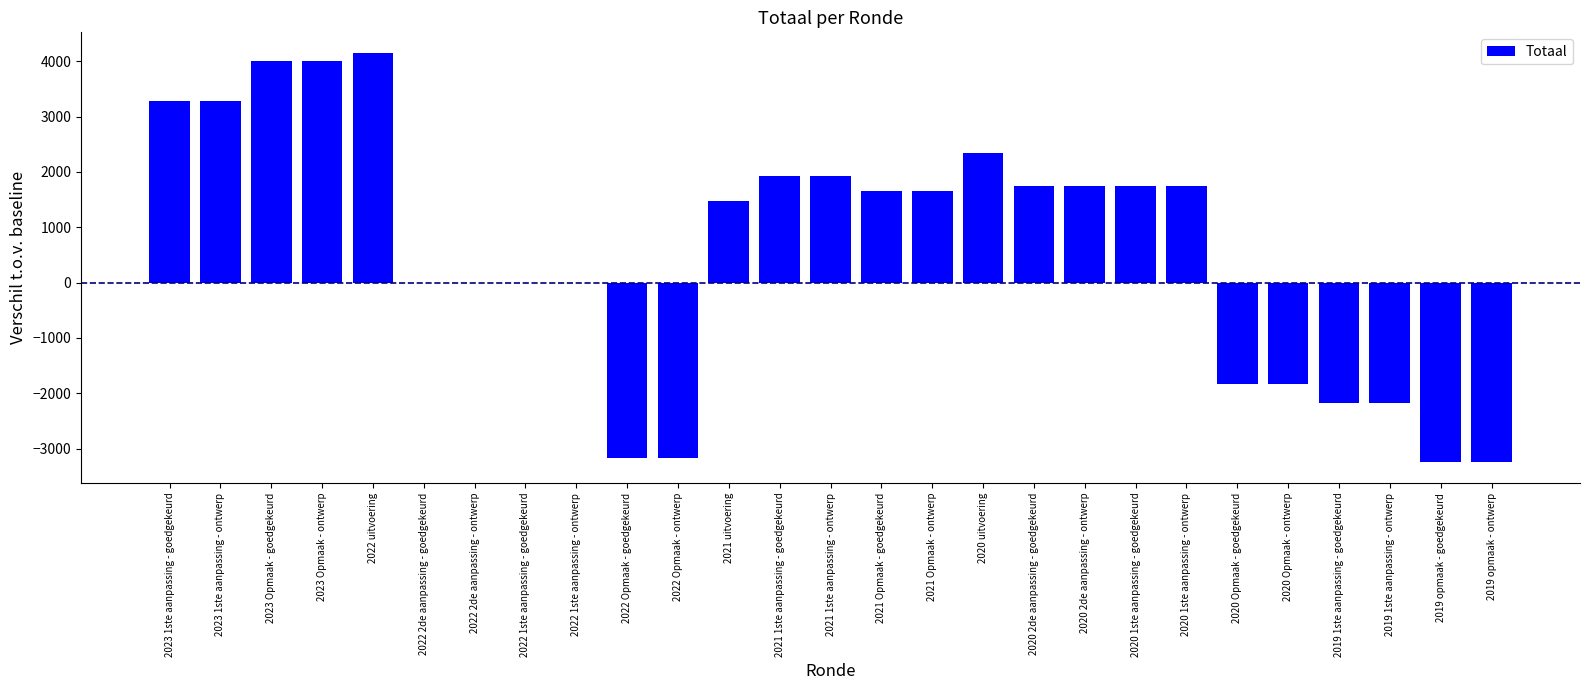

What is the average value?

587